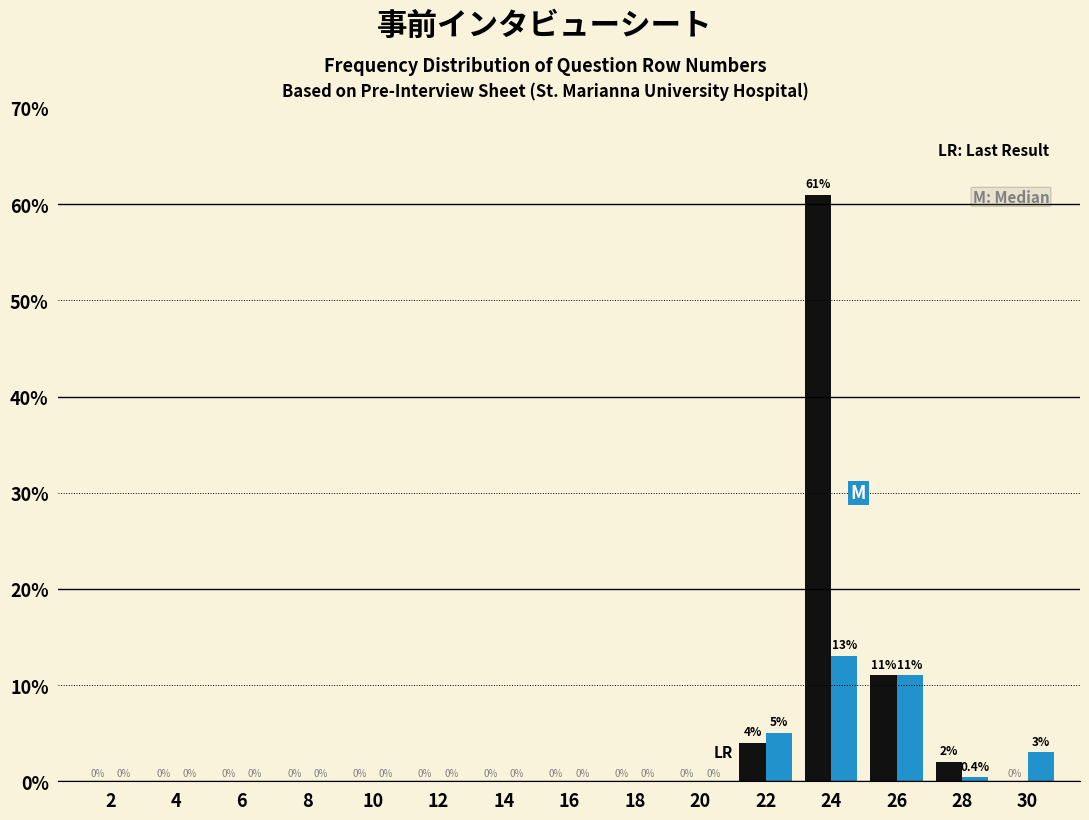

Reading left to right, what are all the values shown in this chart?

Last Result: 2=0.0	4=0.0	6=0.0	8=0.0	10=0.0	12=0.0	14=0.0	16=0.0	18=0.0	20=0.0	22=4.0	24=61.0	26=11.0	28=2.0	30=0.0
Median: 2=0.0	4=0.0	6=0.0	8=0.0	10=0.0	12=0.0	14=0.0	16=0.0	18=0.0	20=0.0	22=5.0	24=13.0	26=11.0	28=0.4	30=3.0